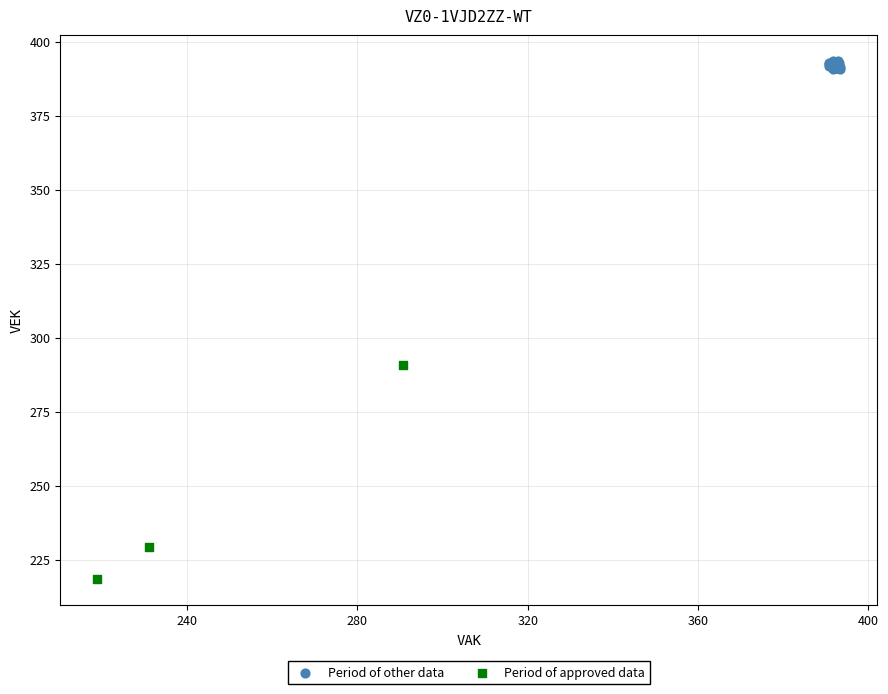

Which series contains the highest Y value?

Period of other data